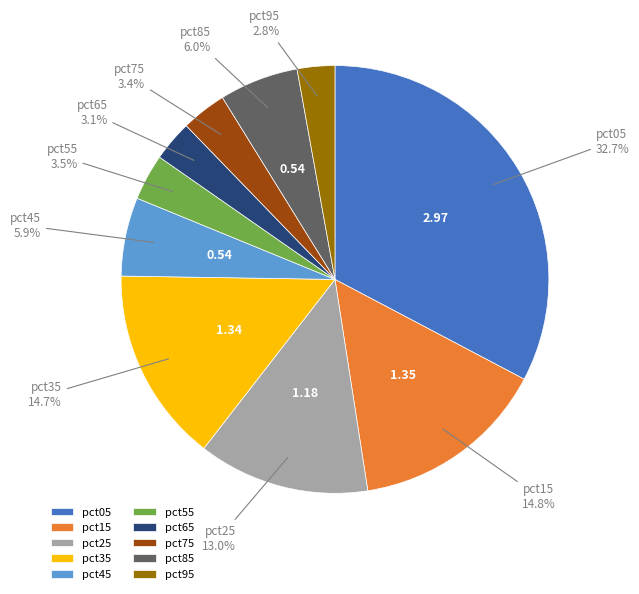

Is it true that pct95 is 10% of the pie?

False